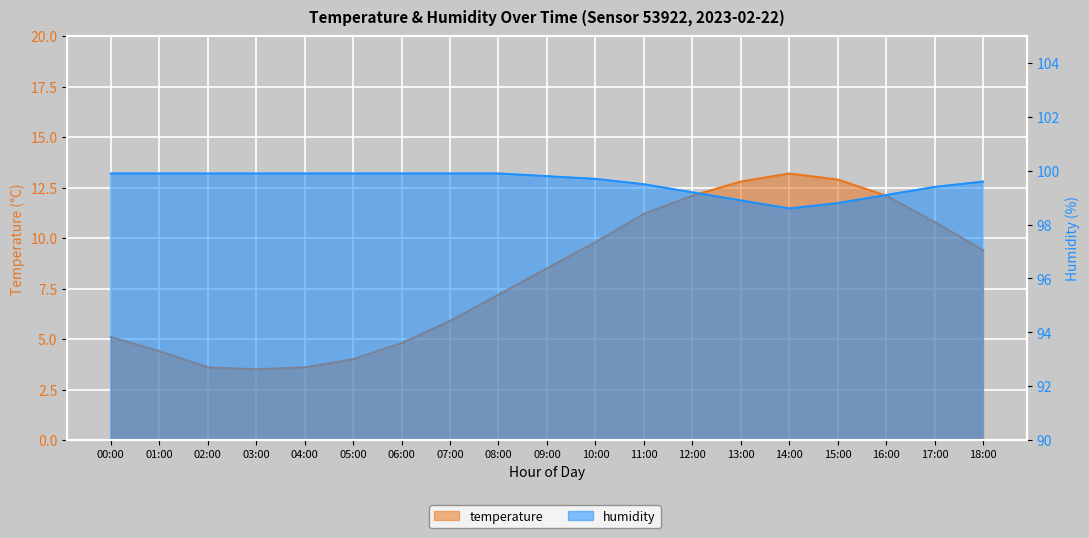

Reading left to right, list all the values displayed in this chart.

temperature: 5.1	4.4	3.6	3.5	3.6	4.0	4.8	5.9	7.2	8.5	9.8	11.2	12.1	12.8	13.2	12.9	12.1	10.8	9.4
humidity: 99.9	99.9	99.9	99.9	99.9	99.9	99.9	99.9	99.9	99.8	99.7	99.5	99.2	98.9	98.6	98.8	99.1	99.4	99.6